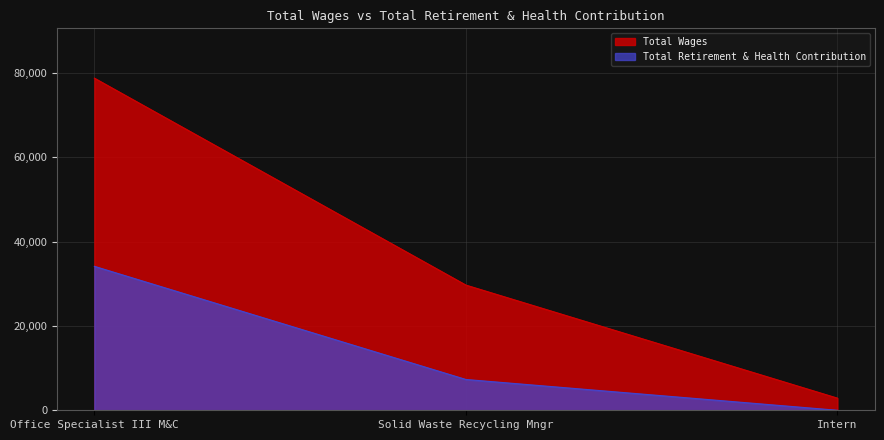

What is the spread (max minus min) of values at Intern?

2880